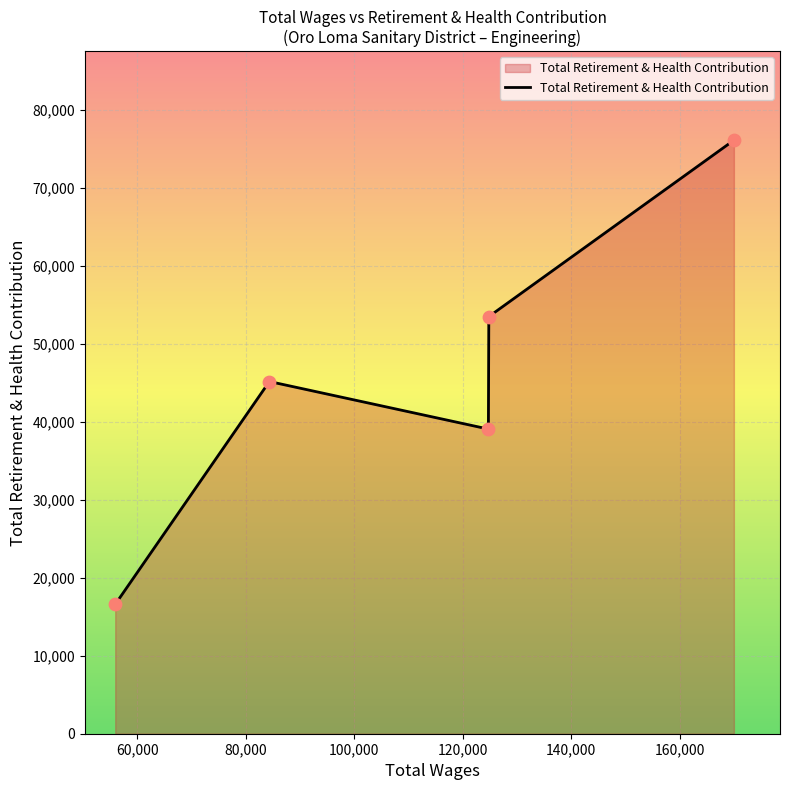

What is the difference between the maximum and minimum values?

59499